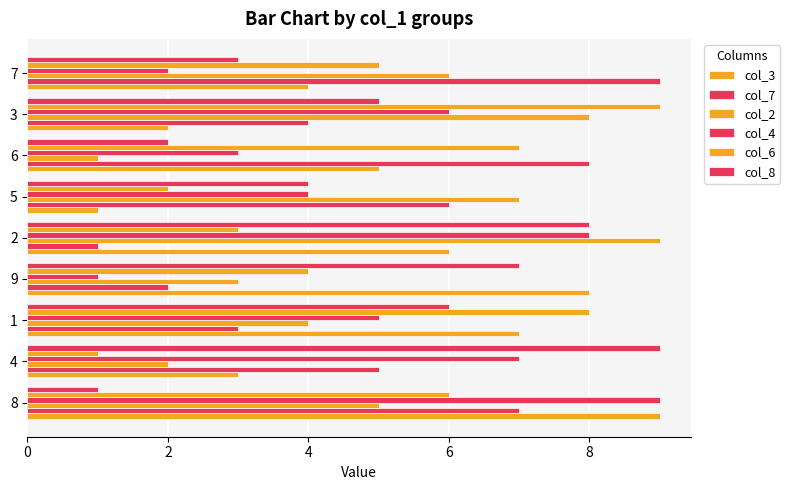

List the series in order of their peak value, lowest first.

col_3, col_7, col_2, col_4, col_6, col_8